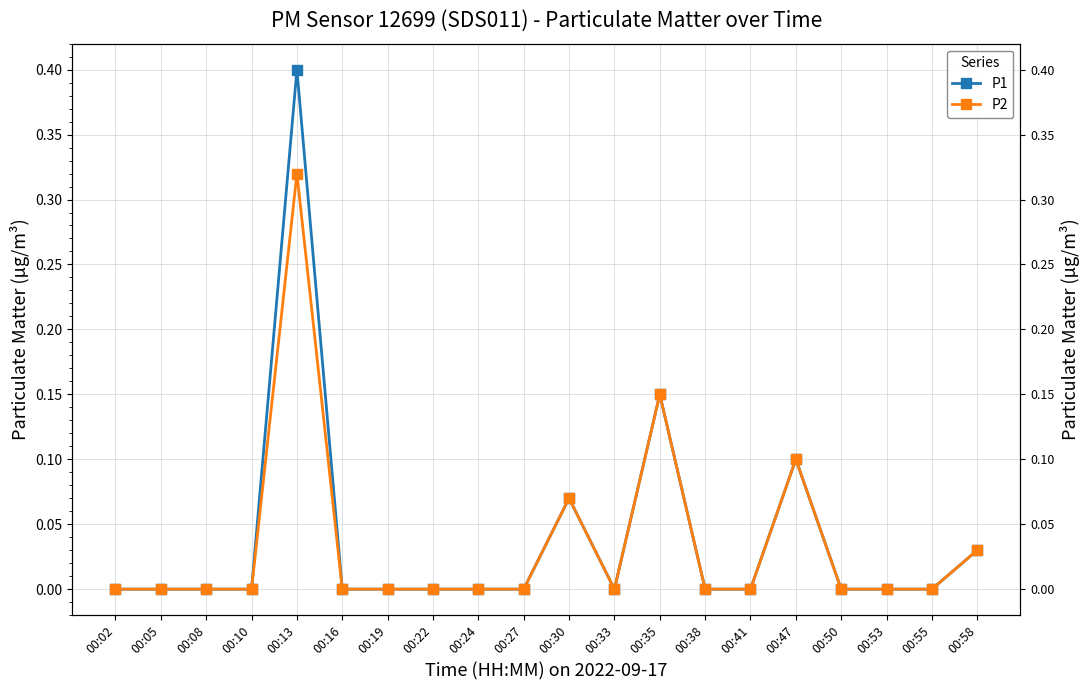

Reading right to left, what are all the values shown in this chart?

P1: 0.0	0.0	0.0	0.0	0.1	0.0	0.0	0.1	0.0	0.1	0.0	0.0	0.0	0.0	0.0	0.4	0.0	0.0	0.0	0.0
P2: 0.0	0.0	0.0	0.0	0.1	0.0	0.0	0.1	0.0	0.1	0.0	0.0	0.0	0.0	0.0	0.3	0.0	0.0	0.0	0.0